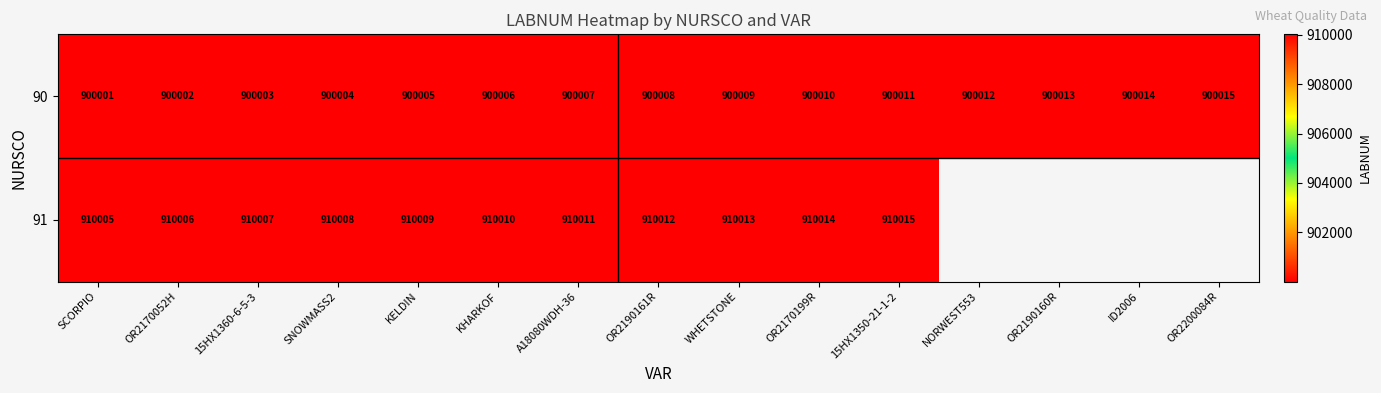

Which category has the highest value in the 90 series?

OR2200084R